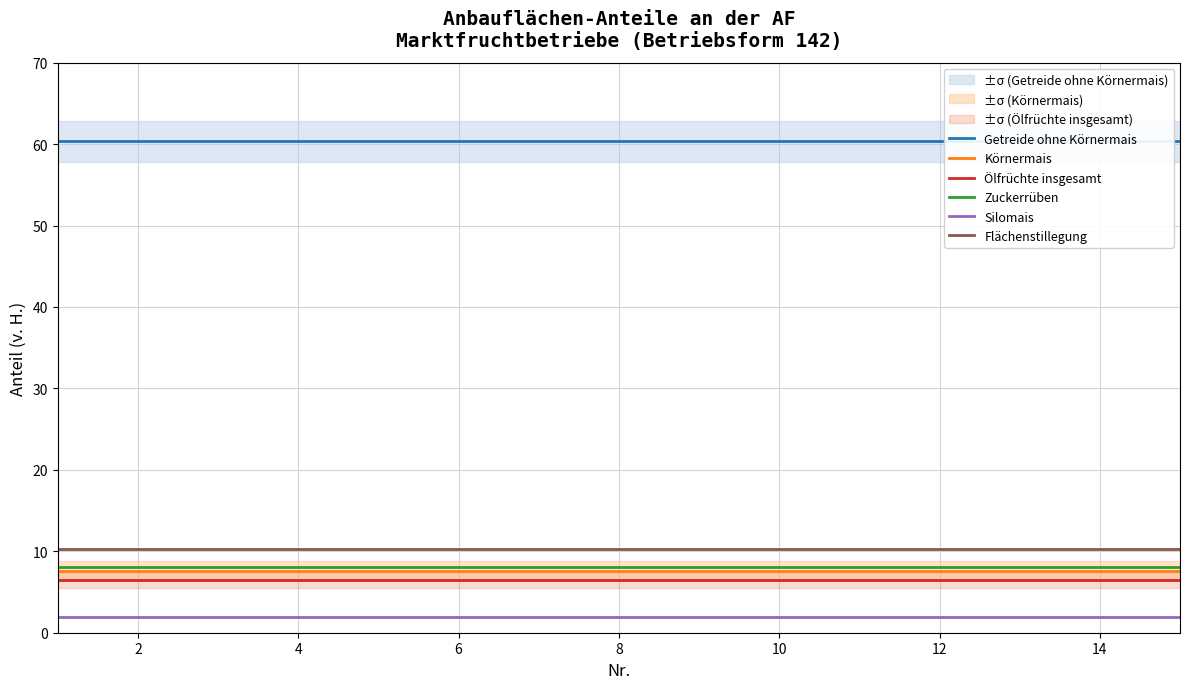

The value of Zuckerrüben at 4 is 8.0. True or false?

True